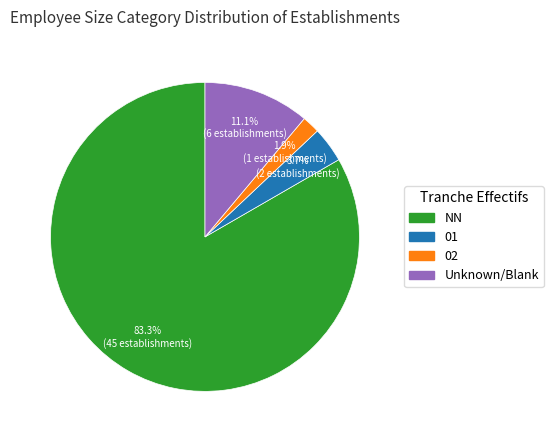

Is there any slice that represents more than half of the pie?

Yes